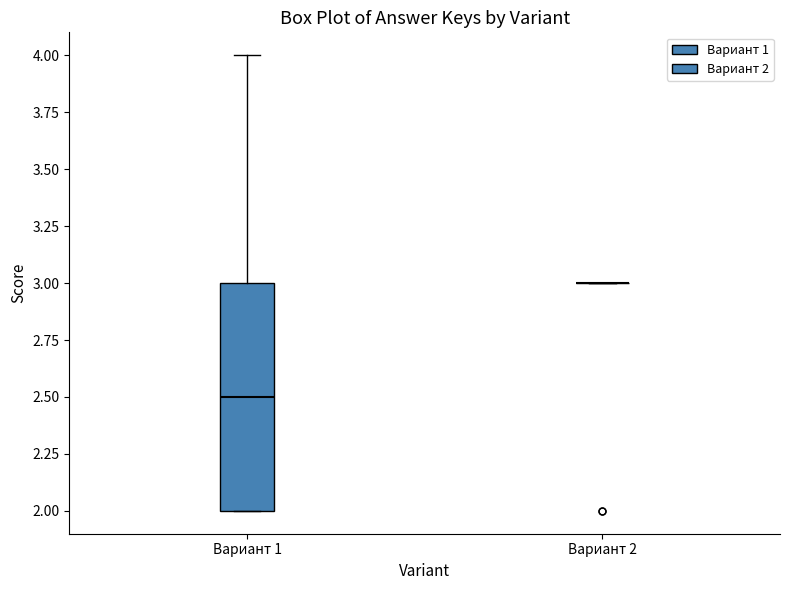

Reading left to right, read every box against the y-axis: the position of its median line, the range the box covers, and the ends of its whiskers. The values are not printed on the chart, so give them approximately, as read against the axis.

Вариант 1: median 2.5, box 2.0 to 3.0, whiskers 2.0 to 4.0
Вариант 2: box collapsed to a line at 3.0, whiskers 3.0 to 3.0